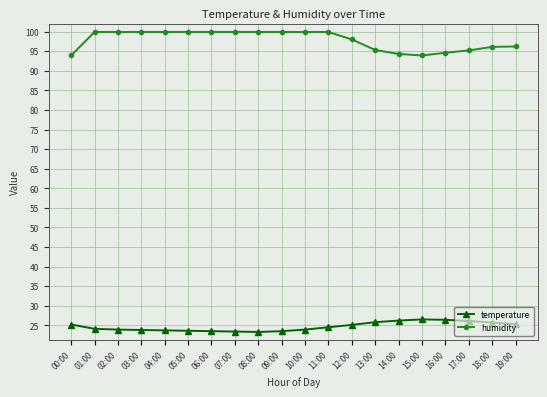

True or false: temperature has a value of 23.4 at 07:00.

True